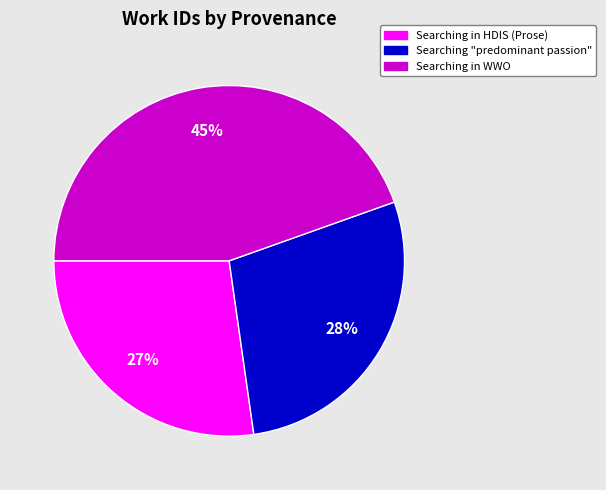

Does any single category account for the majority?

No